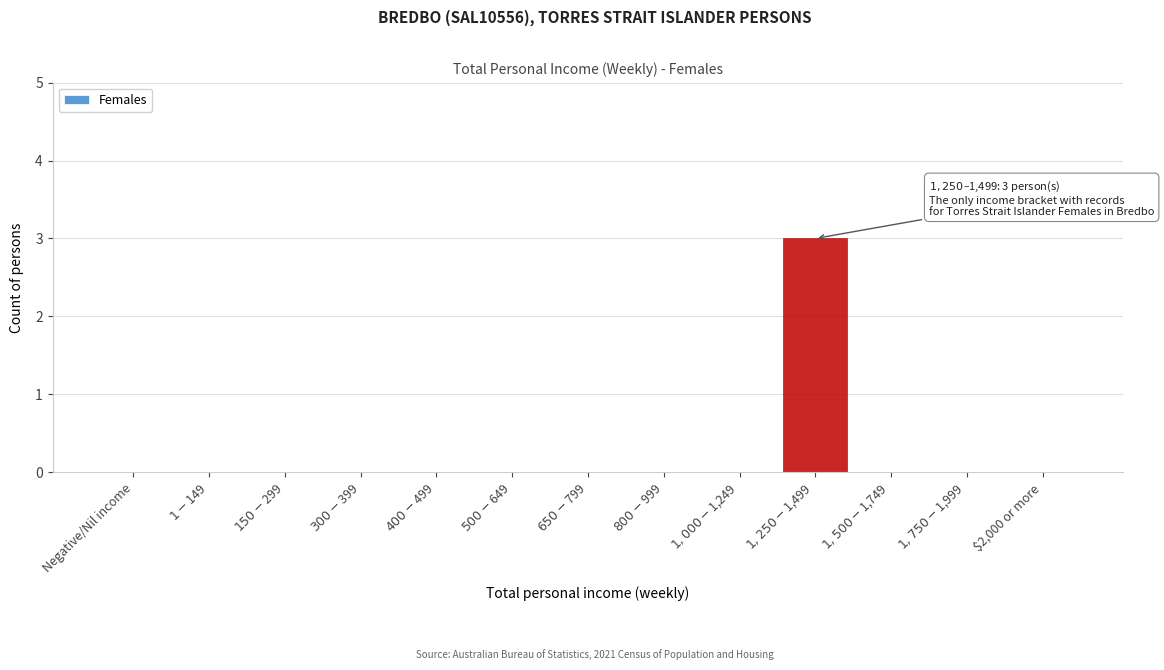

The chart shows a value of 0 at $2,000 or more. True or false?

True